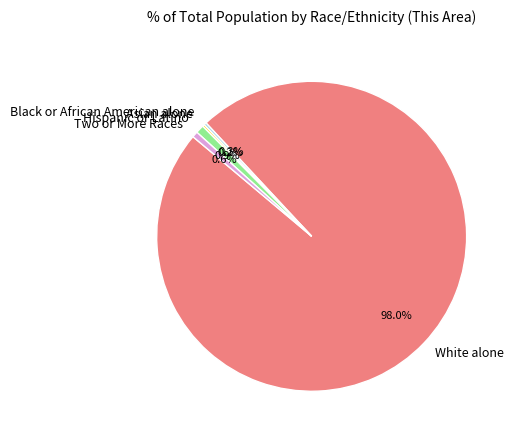

Does any single category account for the majority?

Yes